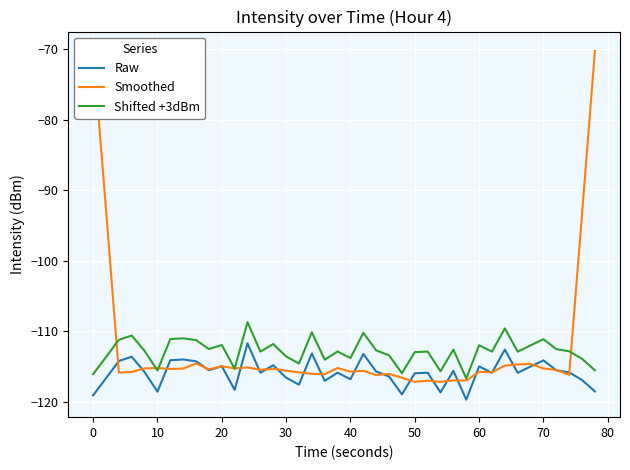

Is the value of Raw at 0 greater than the value of Shifted +3dBm at 50?

No